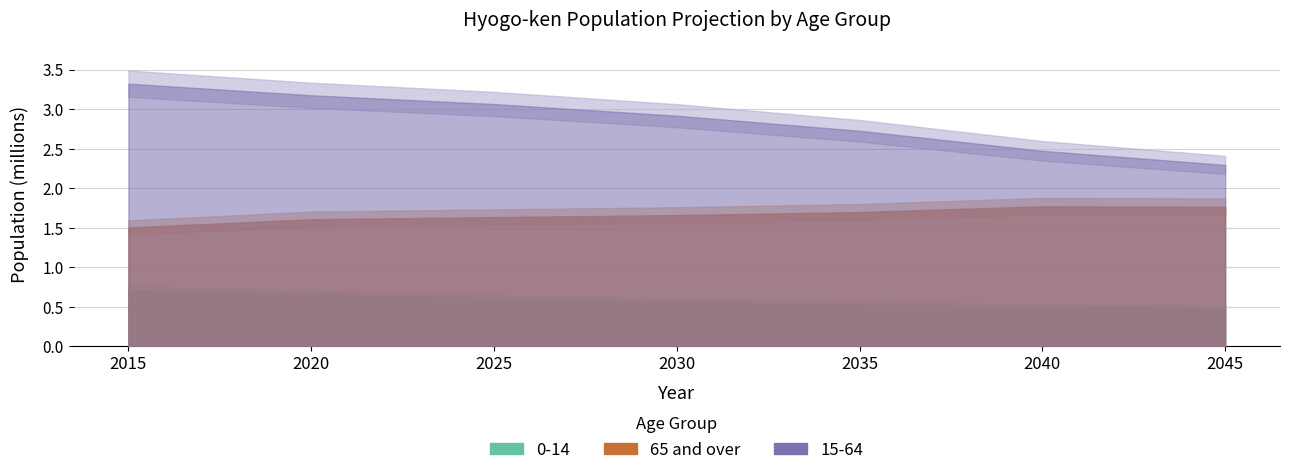

What is the difference between the maximum and second lowest values in the 65 and over series?

163671